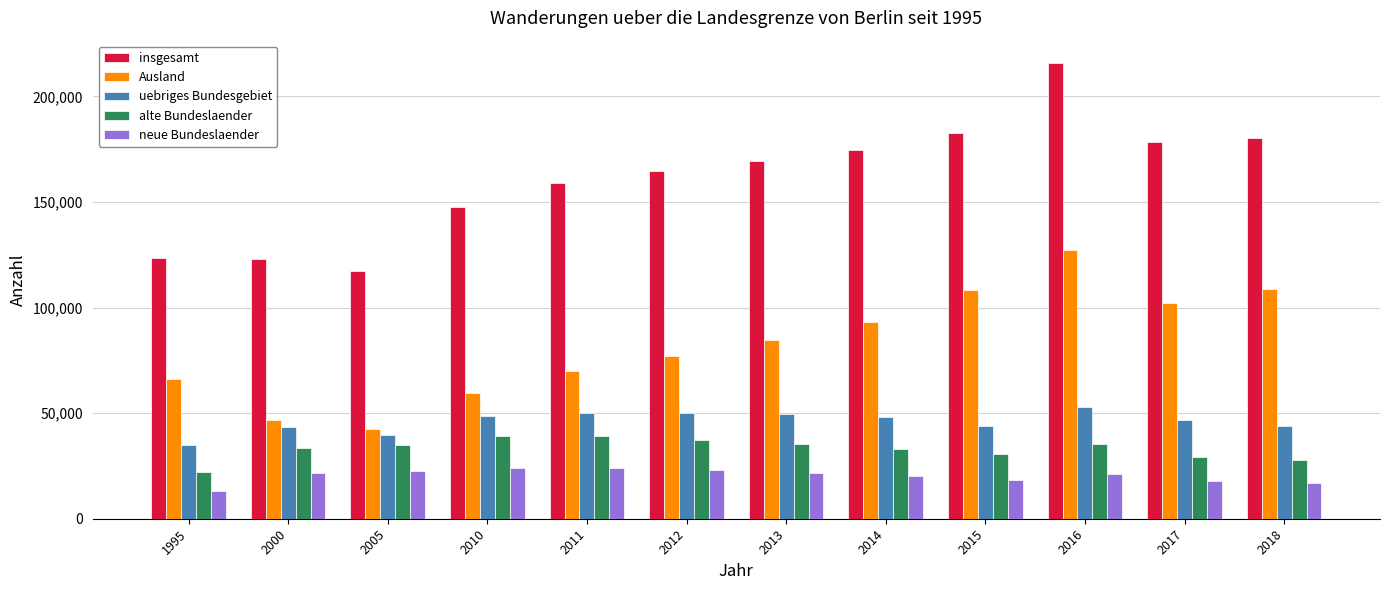

What is the spread (max minus min) of values at 2016?

194443